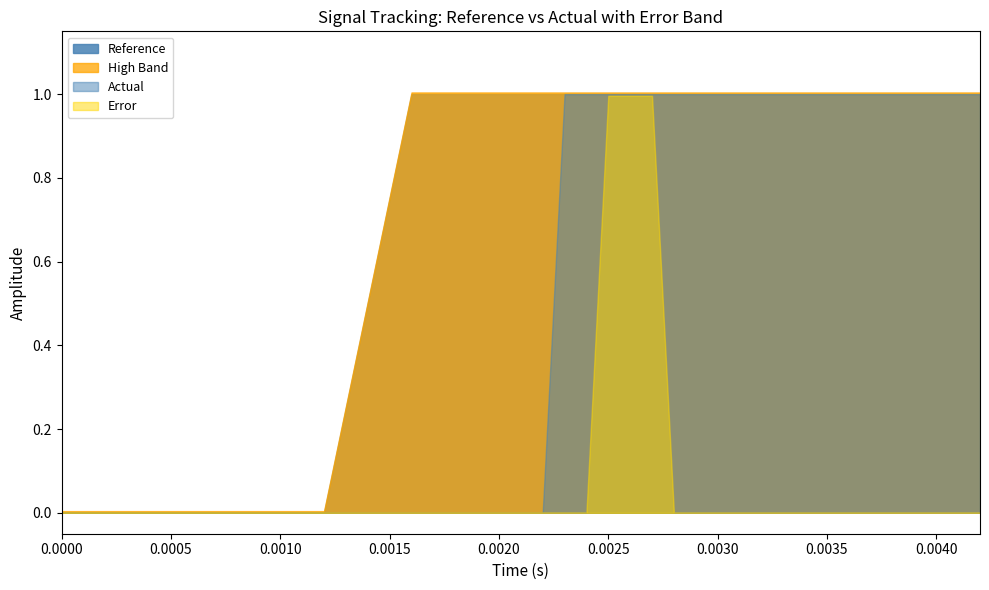

What is the difference between the second highest and second lowest values in the actual series?

1.0